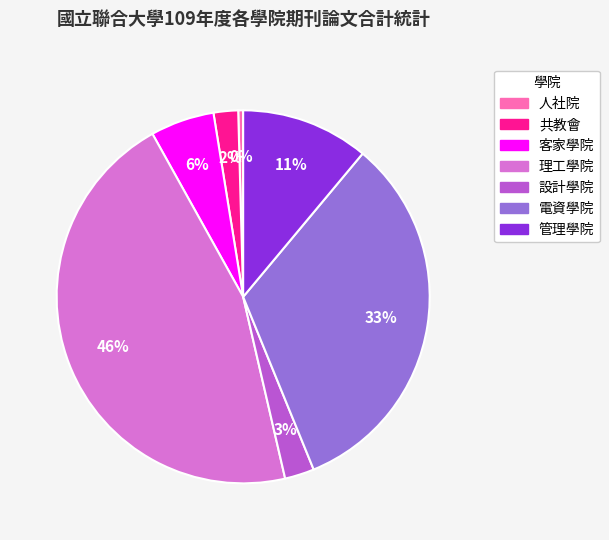

How many slices are in this pie chart?

7